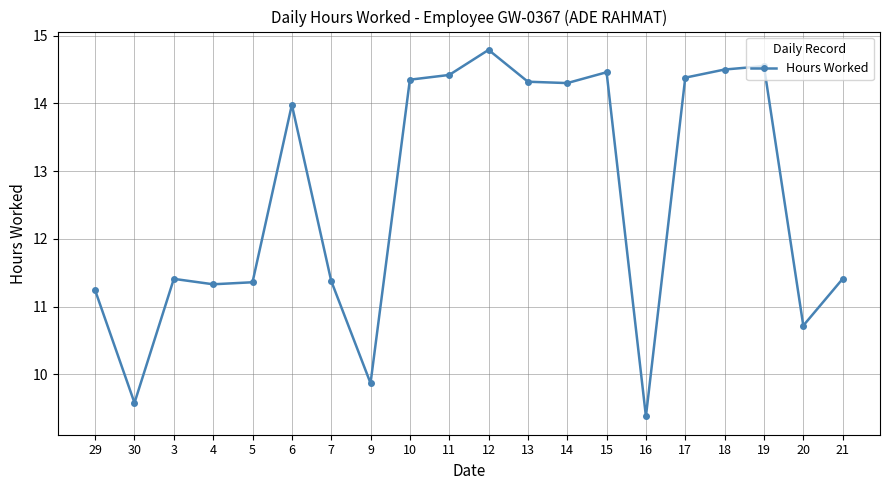

What is the maximum value shown in the chart?

14.8